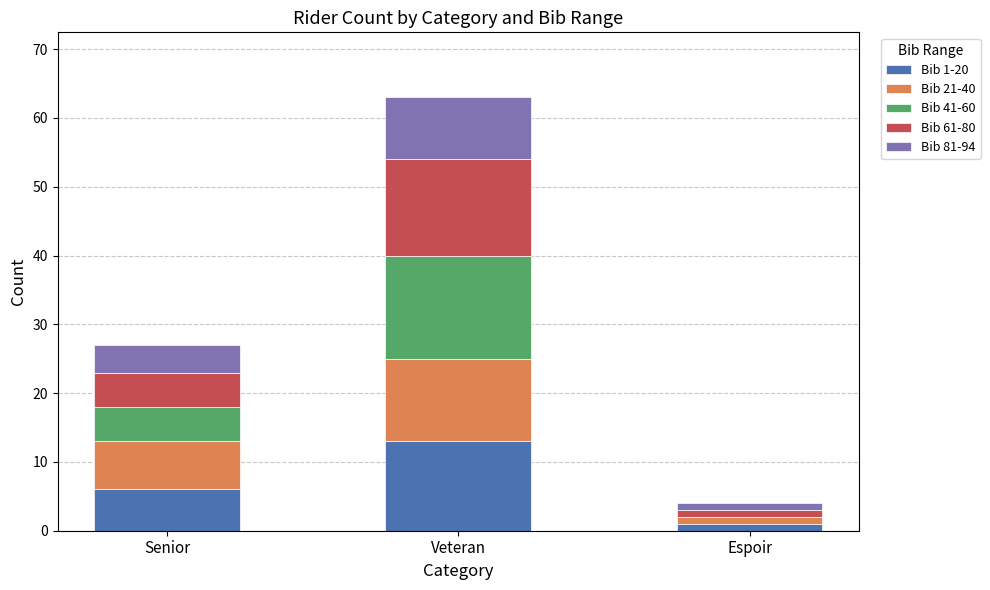

Reading left to right, list the values for the Bib 1-20 series.

Senior=6	Veteran=13	Espoir=1